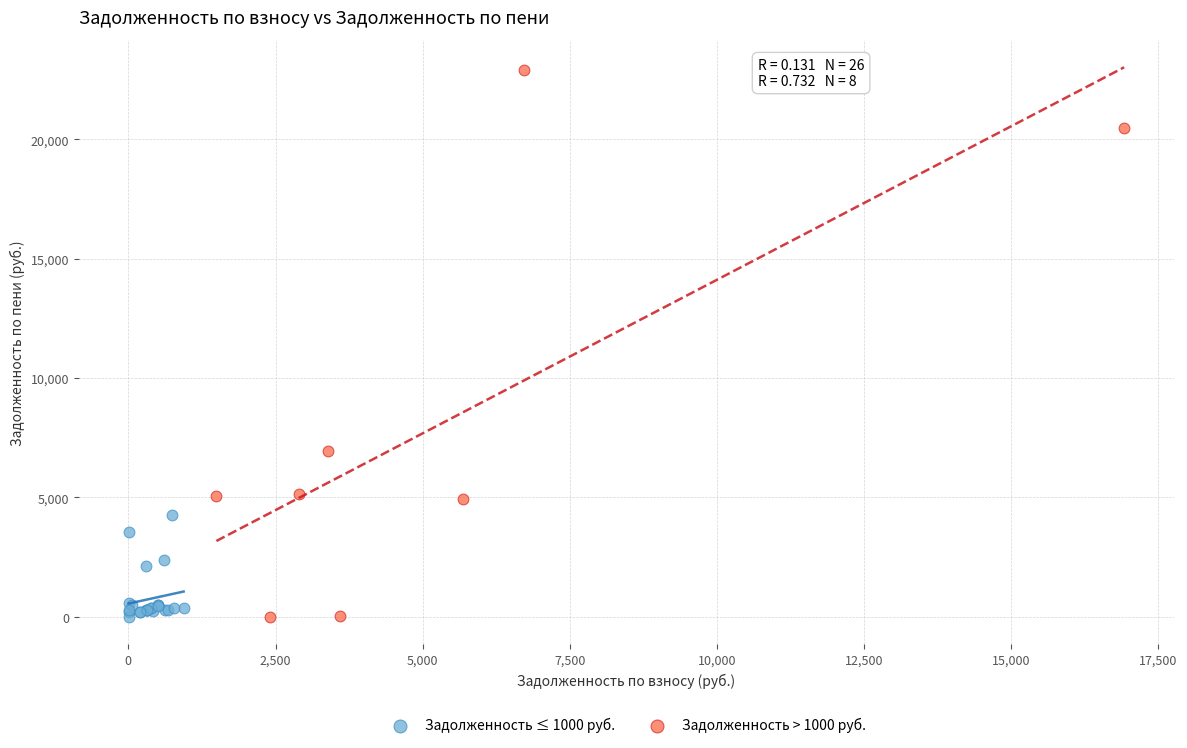

Which series has the widest spread of Y values?

Задолженность > 1000 руб.